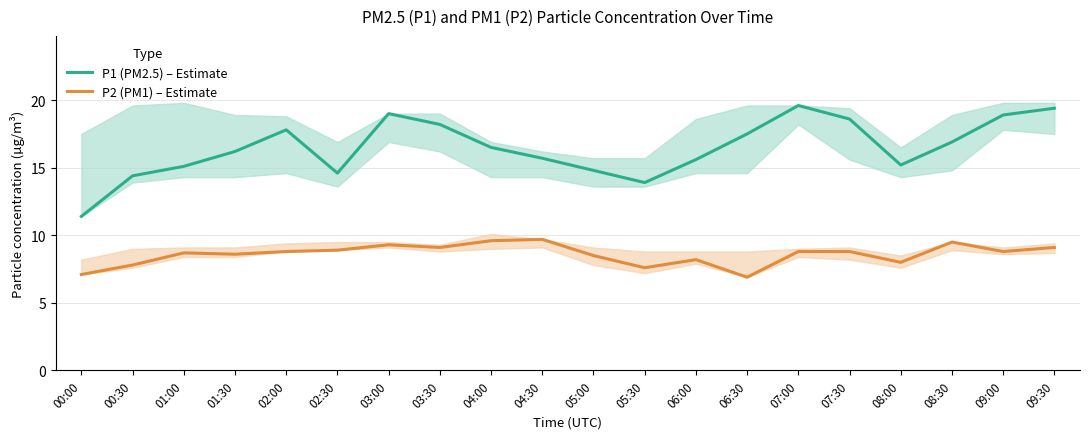

Rank the series at 04:00 from lowest to highest value.

P2 (PM1) – Estimate, P1 (PM2.5) – Estimate